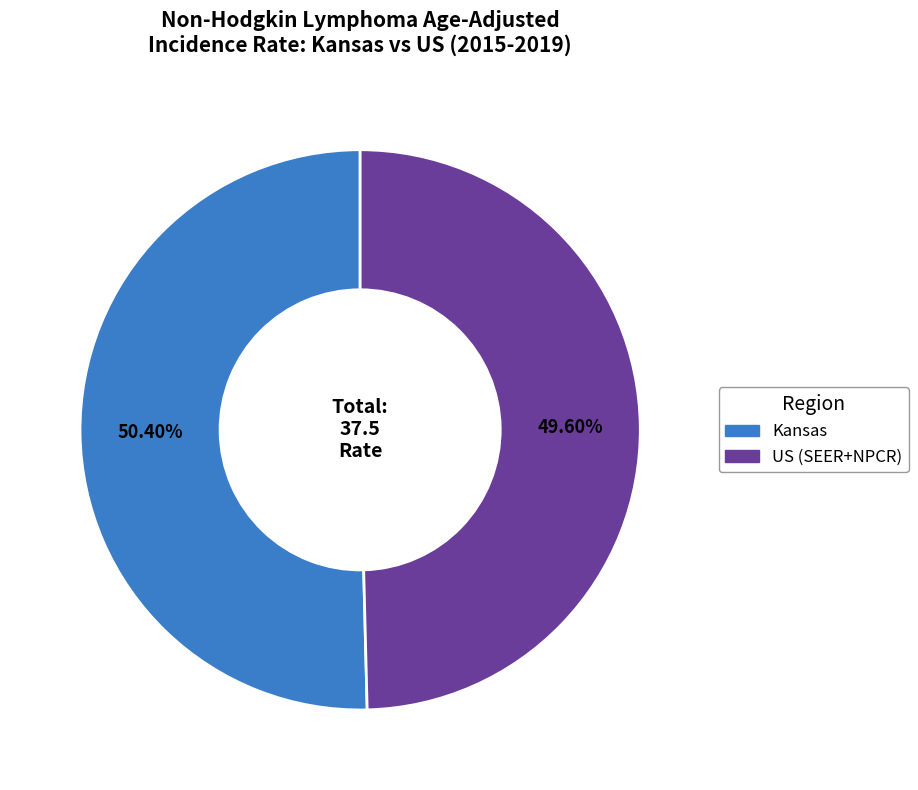

Count the number of slices in the pie.

2